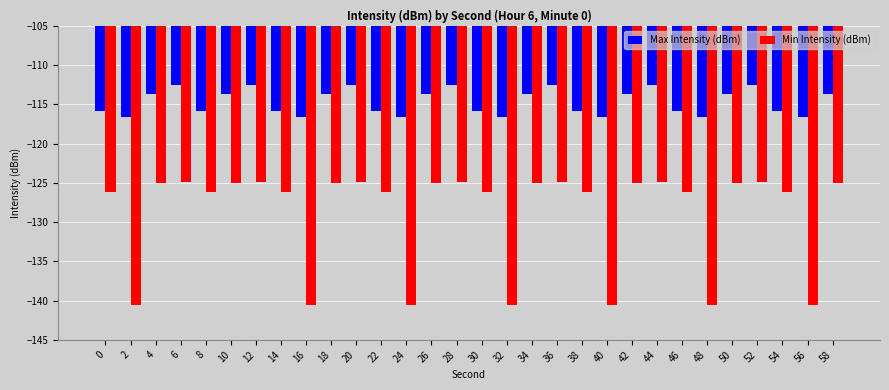

Reading left to right, transcribe all the data shown in this chart.

Max Intensity (dBm): -115.8	-116.7	-113.6	-112.6	-115.8	-113.6	-112.6	-115.8	-116.7	-113.6	-112.6	-115.8	-116.7	-113.6	-112.6	-115.8	-116.7	-113.6	-112.6	-115.8	-116.7	-113.6	-112.6	-115.8	-116.7	-113.6	-112.6	-115.8	-116.7	-113.6
Min Intensity (dBm): -126.2	-140.6	-125.0	-124.9	-126.2	-125.0	-124.9	-126.2	-140.6	-125.0	-124.9	-126.2	-140.6	-125.0	-124.9	-126.2	-140.6	-125.0	-124.9	-126.2	-140.6	-125.0	-124.9	-126.2	-140.6	-125.0	-124.9	-126.2	-140.6	-125.0